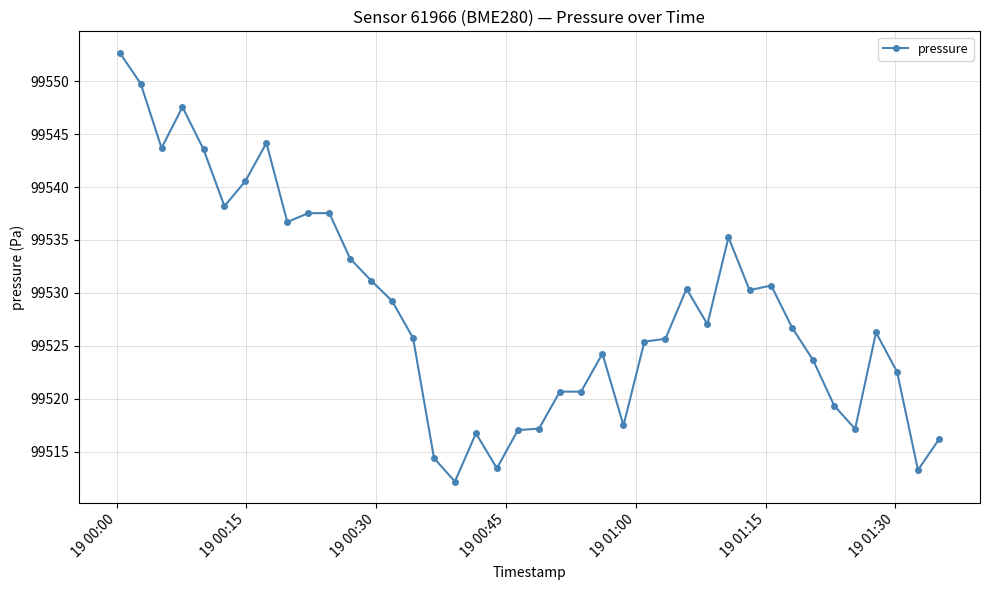

What is the maximum value shown in the chart?

99552.7